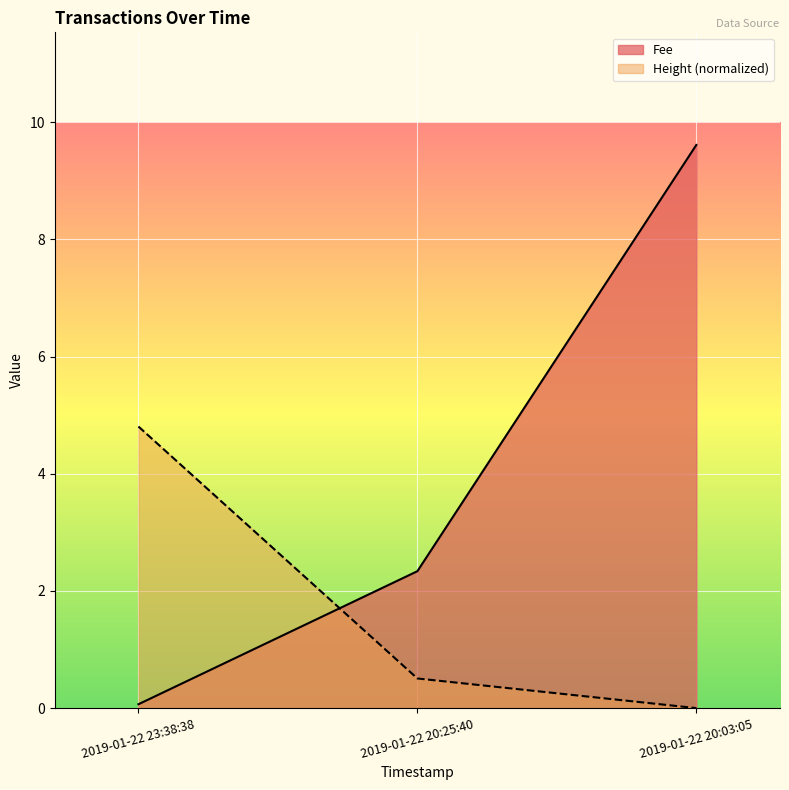

Rank the categories by Height value from highest to lowest.

2019-01-22 23:38:38, 2019-01-22 20:25:40, 2019-01-22 20:03:05